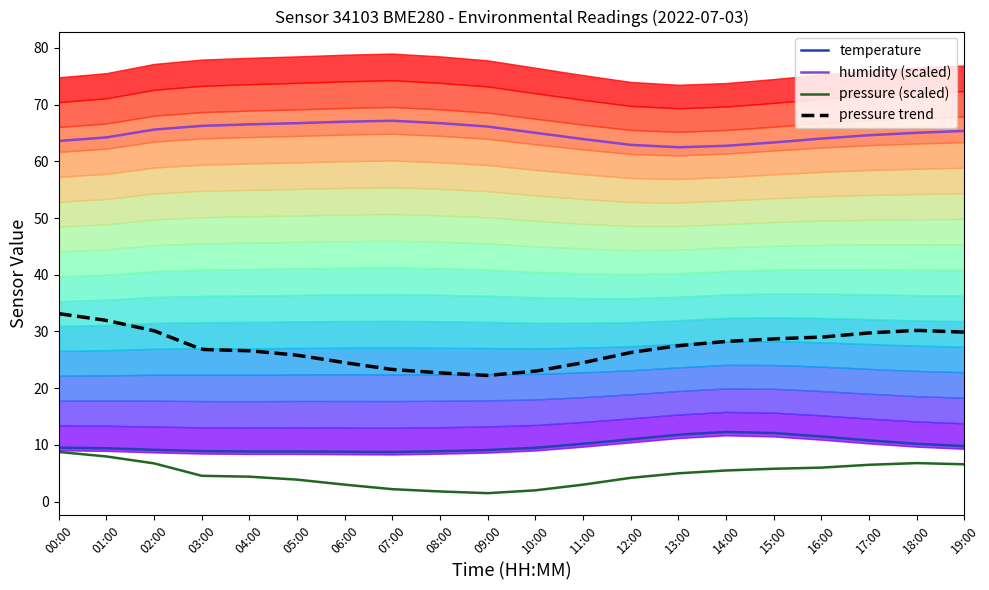

What is the total value across all series at 13:00?

79.3